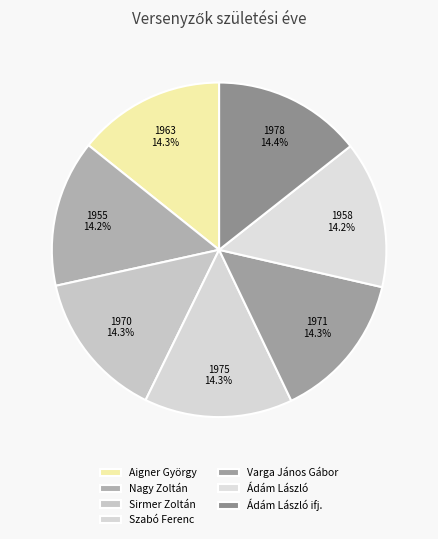

True or false: Aigner György accounts for 14% of the total.

True